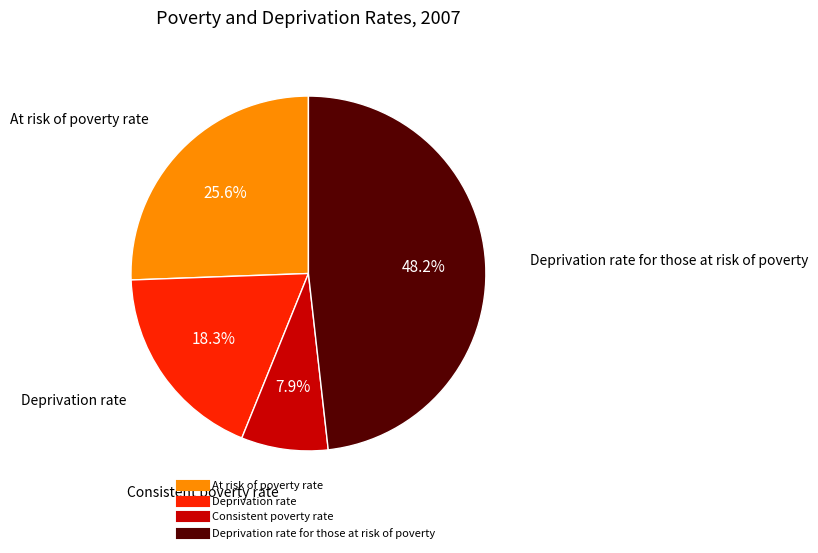

Is there a majority slice in this chart?

No